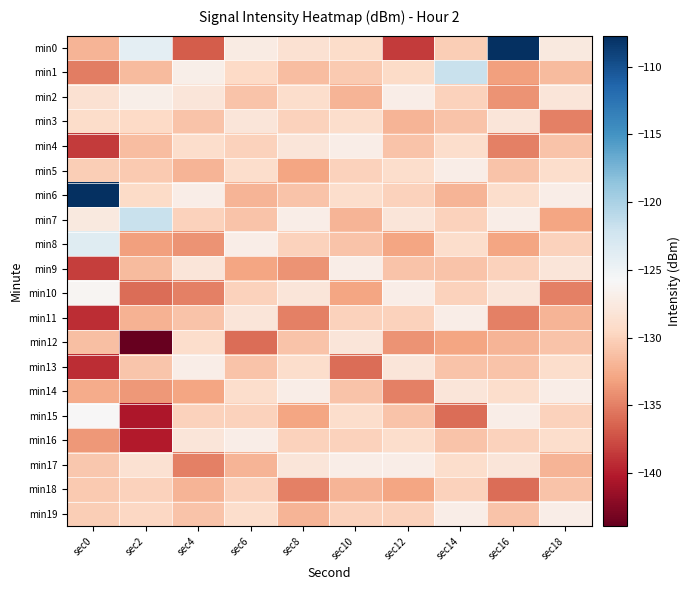

Count the number of data series in this chart.

20